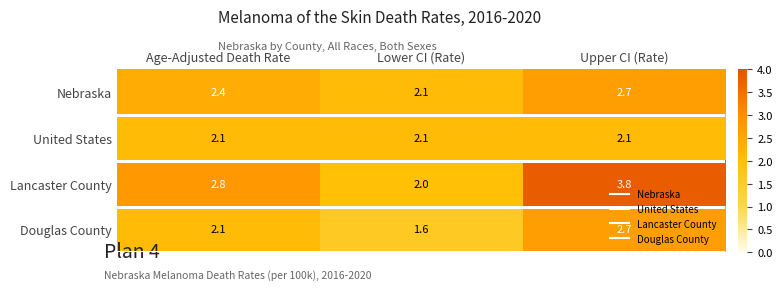

List the labels in order of Lancaster County value, largest first.

Upper CI (Rate), Age-Adjusted Death Rate, Lower CI (Rate)